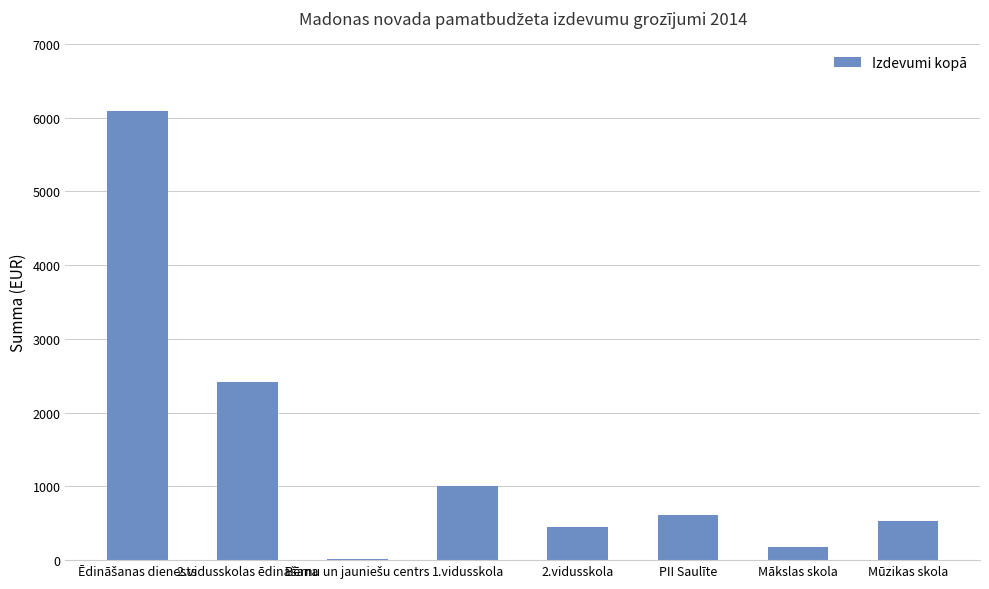

What is the maximum value shown in the chart?

6096